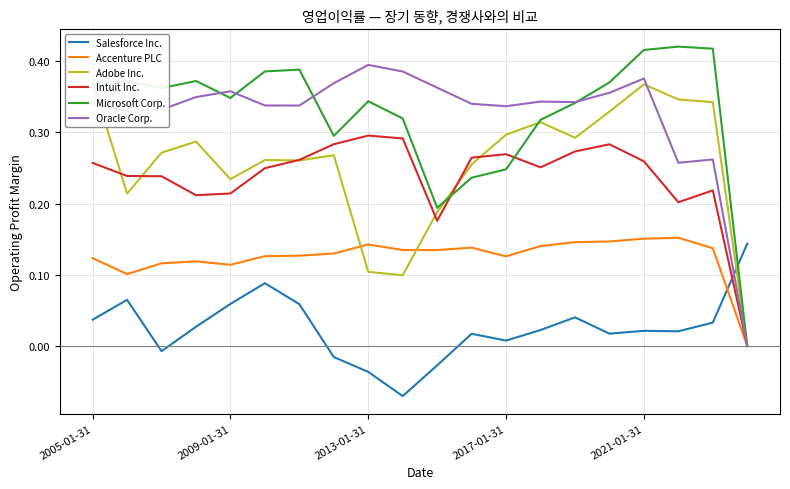

Is this an area chart (filled region under the line)?

No